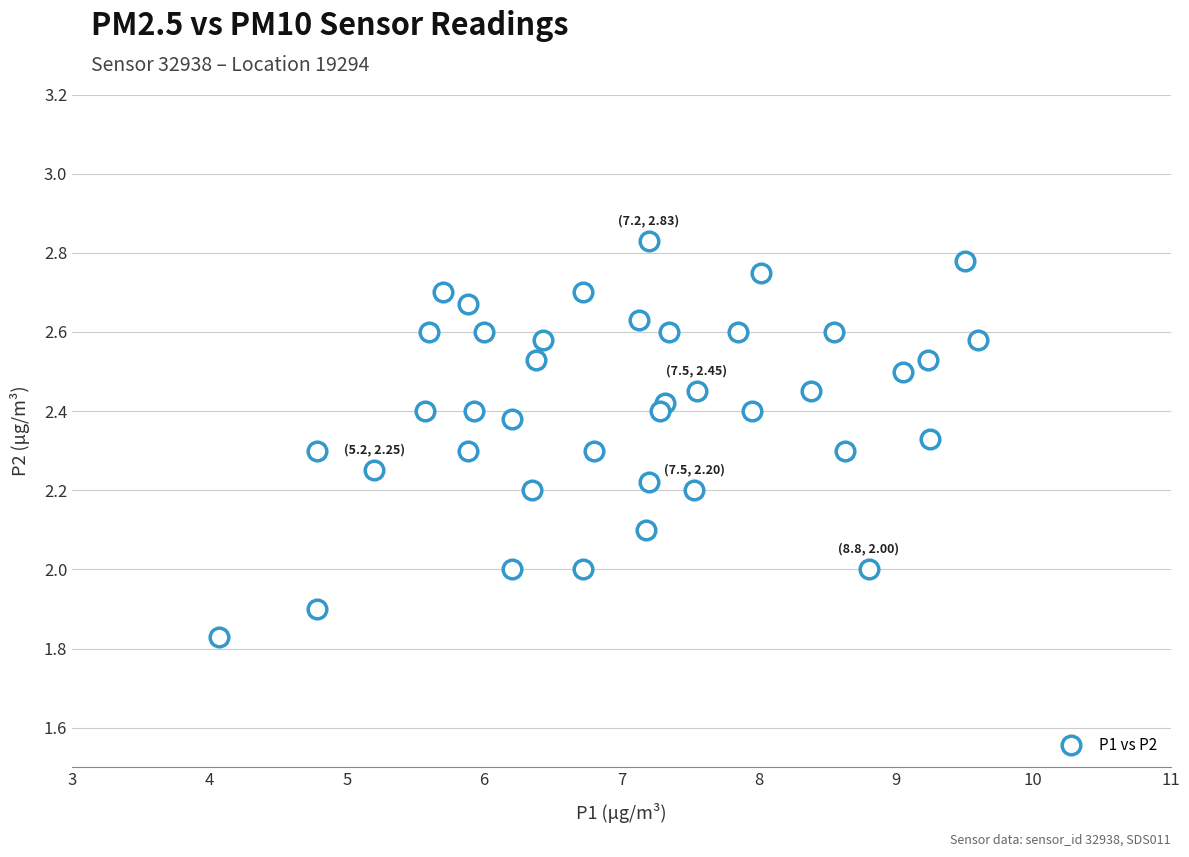

What is the range of Y values (max minus min)?

1.0